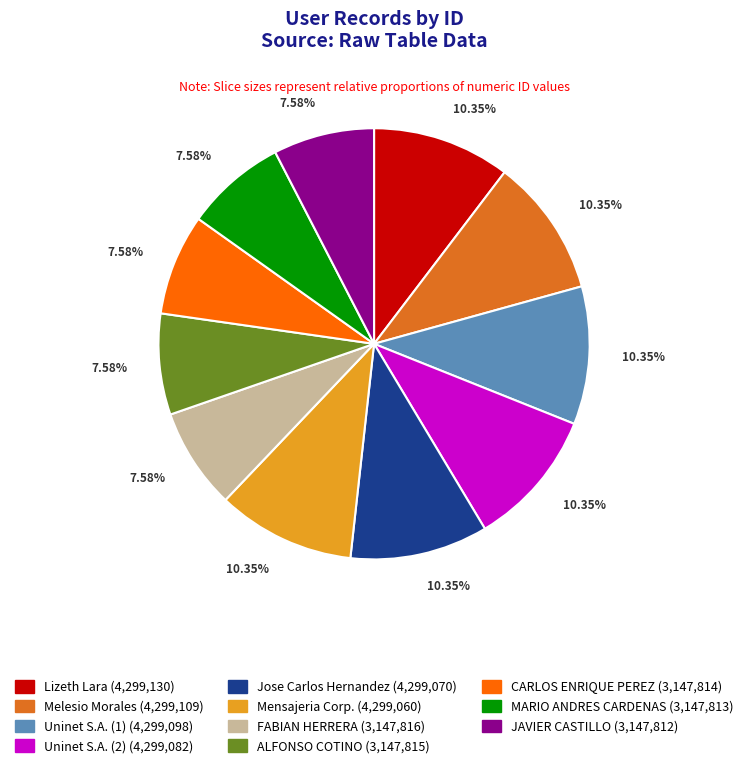

Does any single category account for the majority?

No